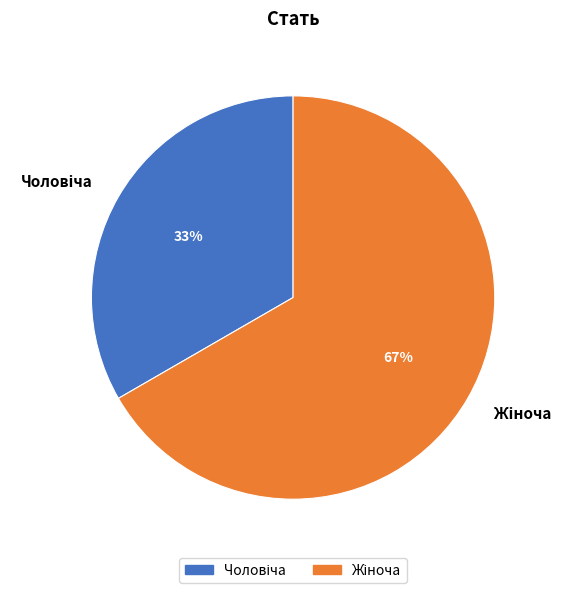

Is there a majority slice in this chart?

Yes